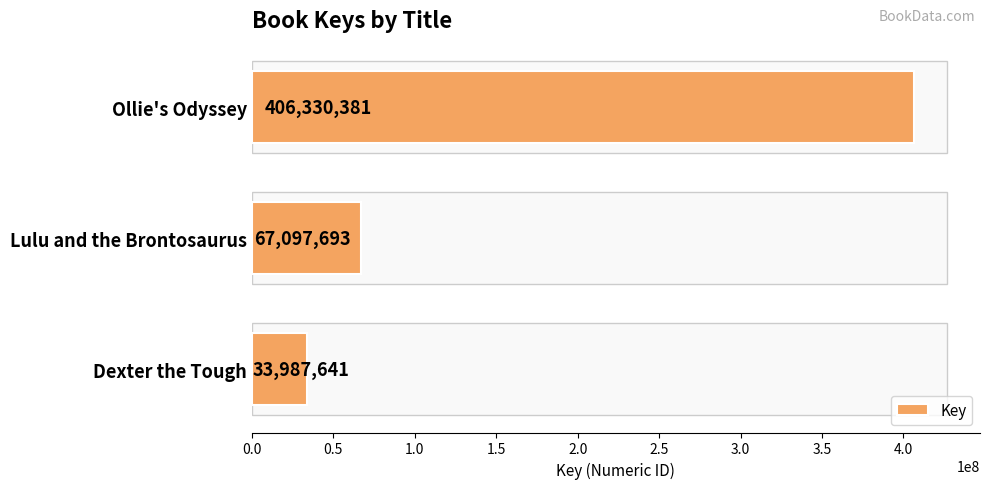

Reading top to bottom, extract all data points from this chart.

Ollie's Odyssey=406330381	Lulu and the Brontosaurus=67097693	Dexter the Tough=33987641